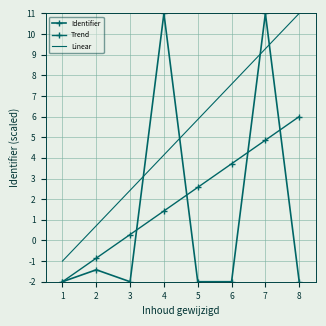

How many intersections are there between Identifier and Trend?

4